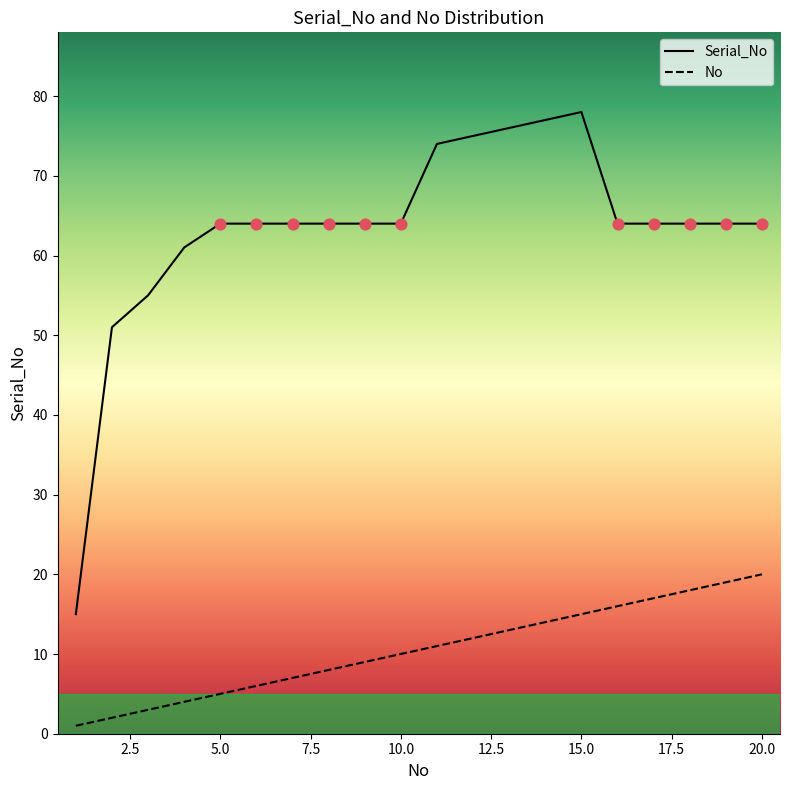

Is the value of No at 9 greater than the value of Serial_No at 15?

No